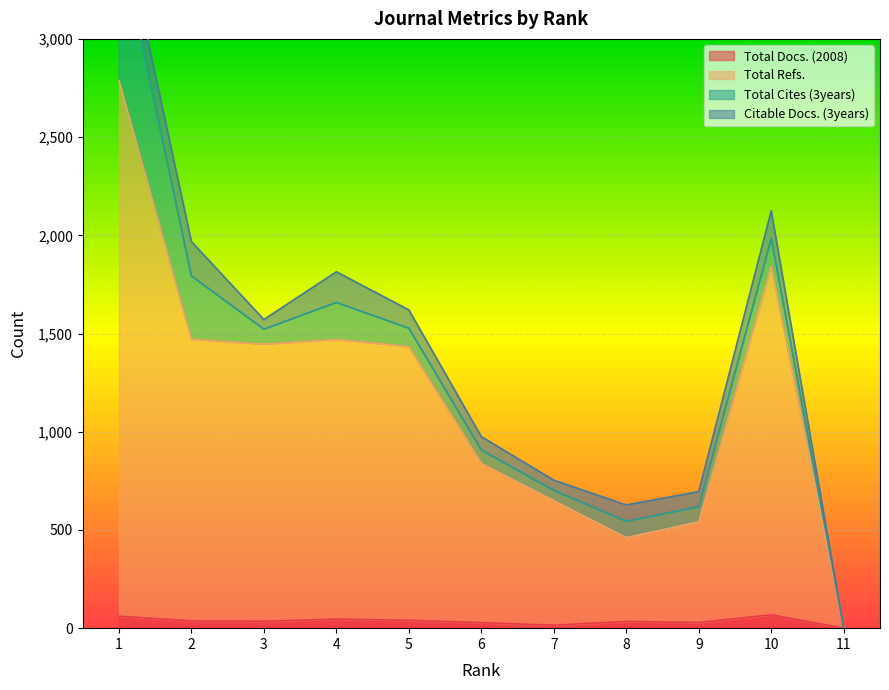

Is it true that Total Docs. (2008) equals 40 at 9?

False